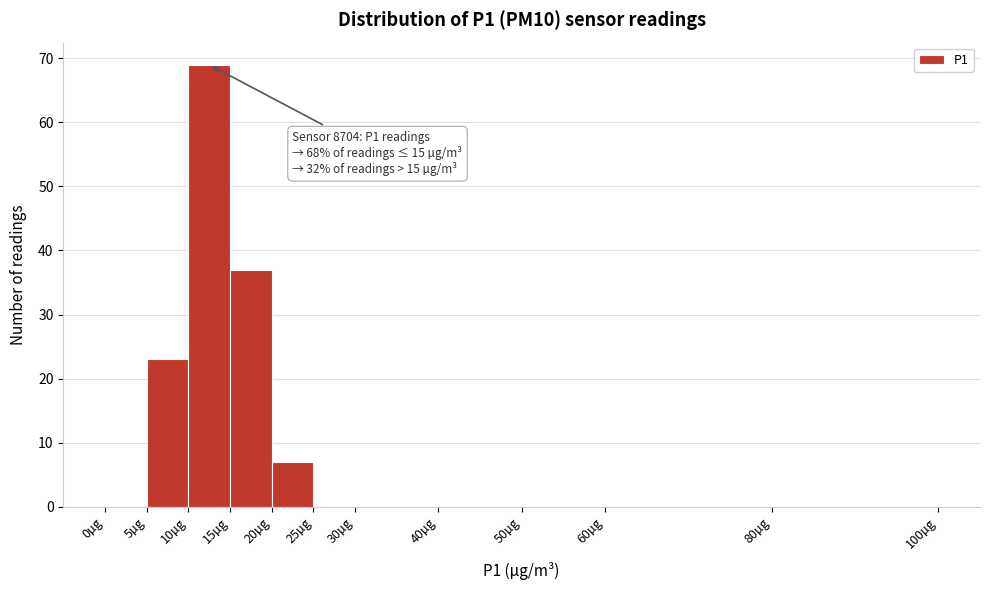

Over which range of the x-axis is the bar tallest?

10 to 15